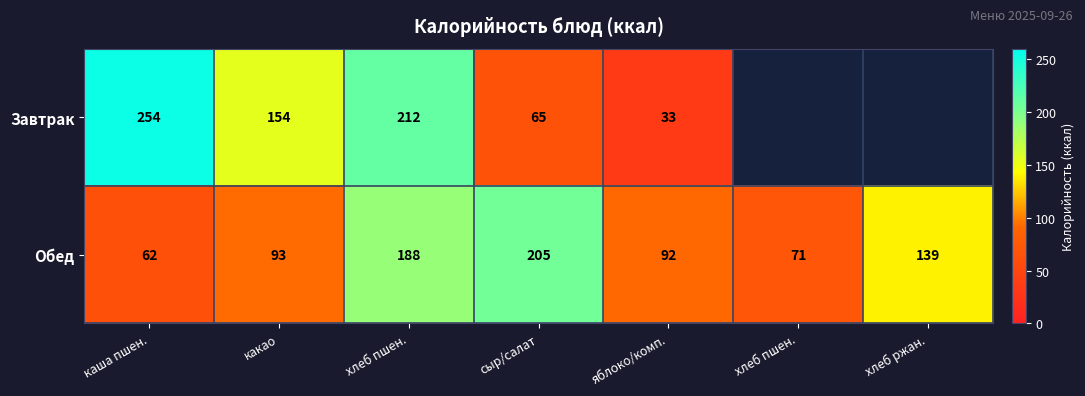

How many values in Завтрак are above zero?

5